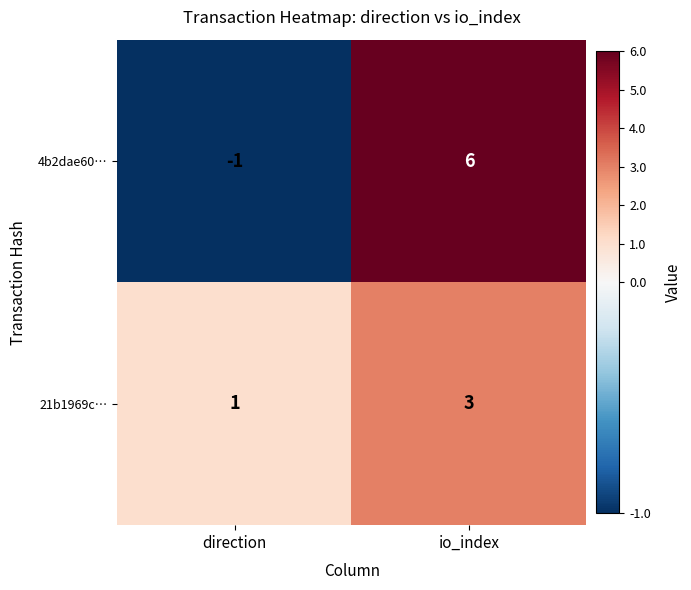

How many values in the 21b1969c… series are below 3?

1